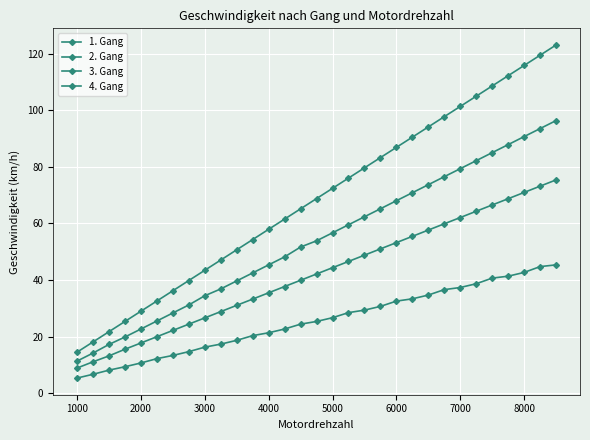

True or false: 2. Gang and 1. Gang cross at least once.

False